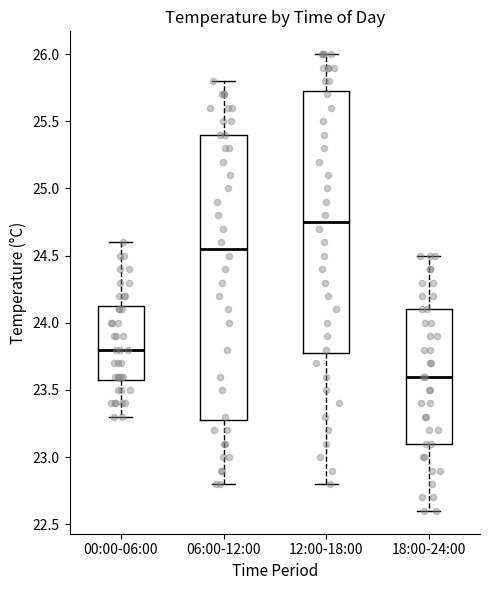

Where does the upper whisker of the box for 06:00-12:00 end on the y-axis? The values are not printed on the chart, so give them approximately, as read against the axis.

25.80